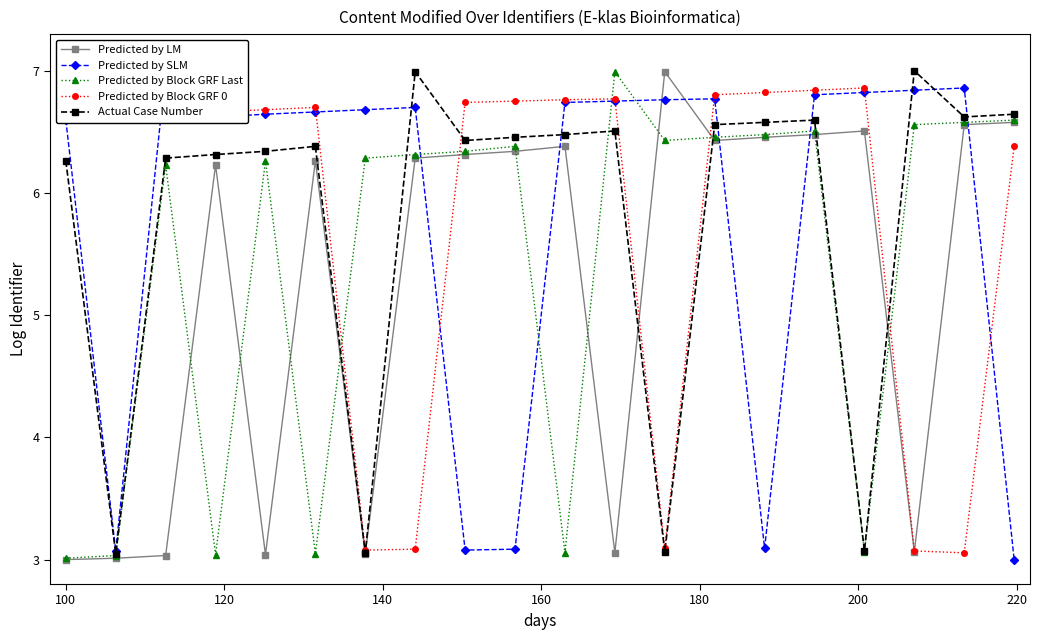

What is the value of the Actual Case Number point at the 13th from the left?

3.1